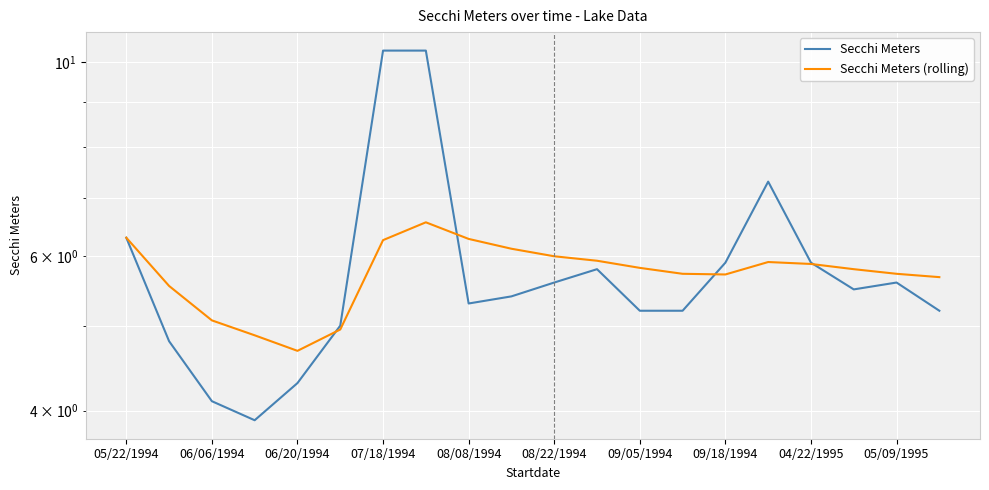

How many values in the Secchi Meters (rolling) series are below 5?

3